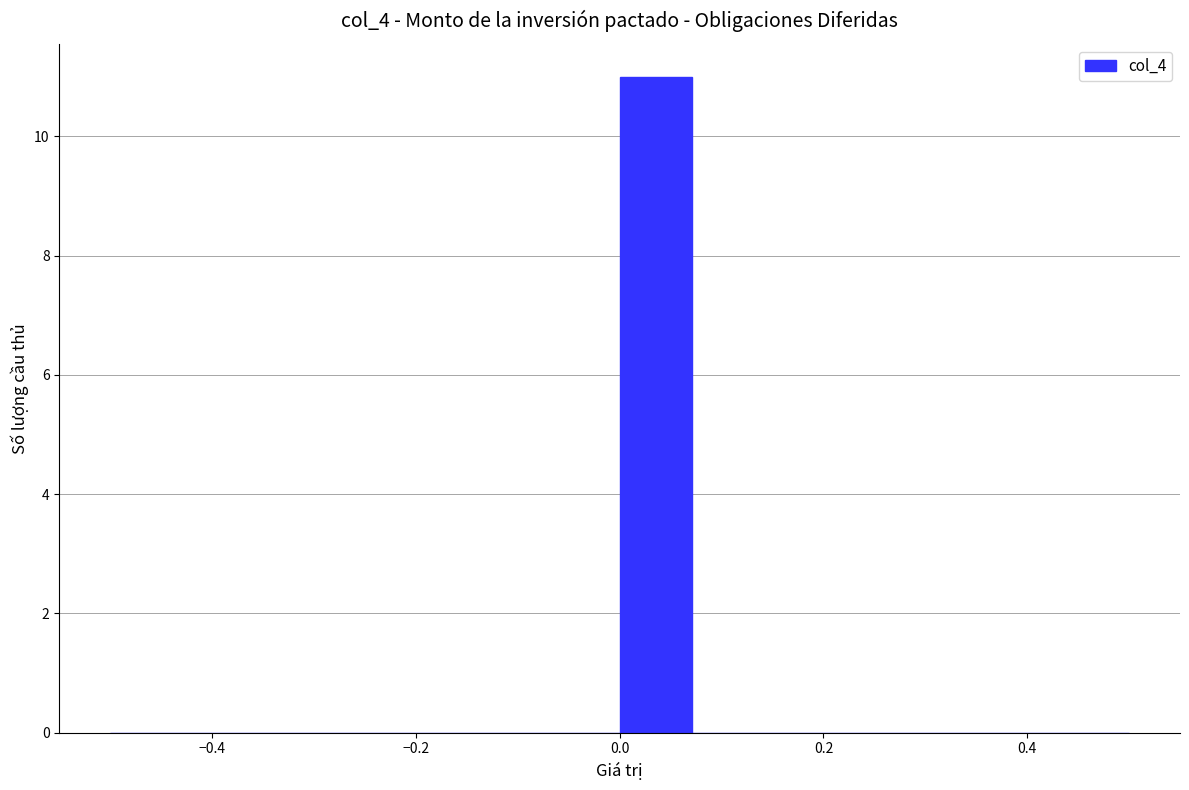

Around what value on the x-axis is the tallest bar? Give the approximate position of its centre, as read against the axis.

0.04